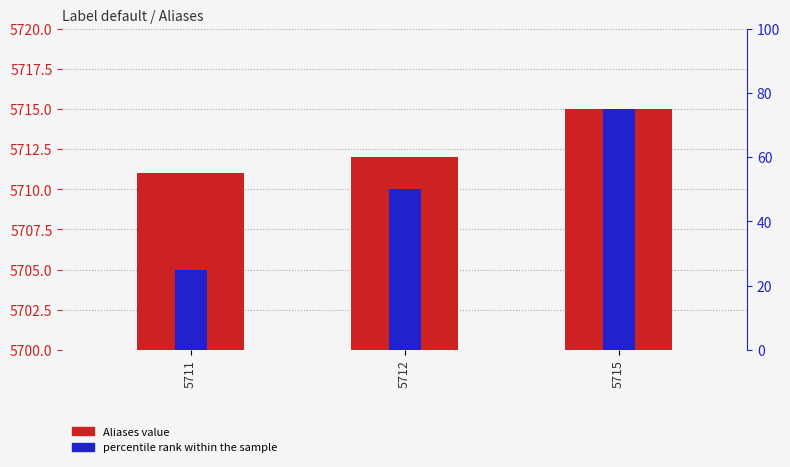

At which category is the sum across all series the highest?

5715